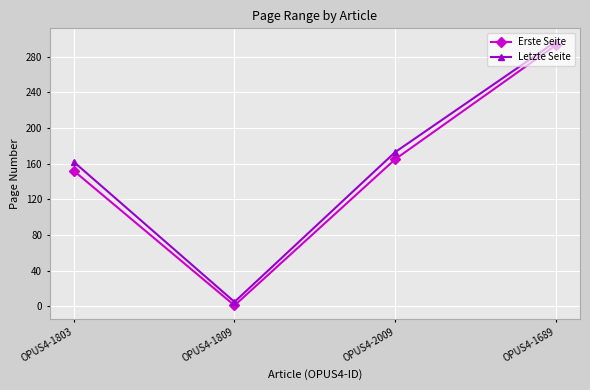

List the labels in order of Erste Seite value, largest first.

OPUS4-1689, OPUS4-2009, OPUS4-1803, OPUS4-1809